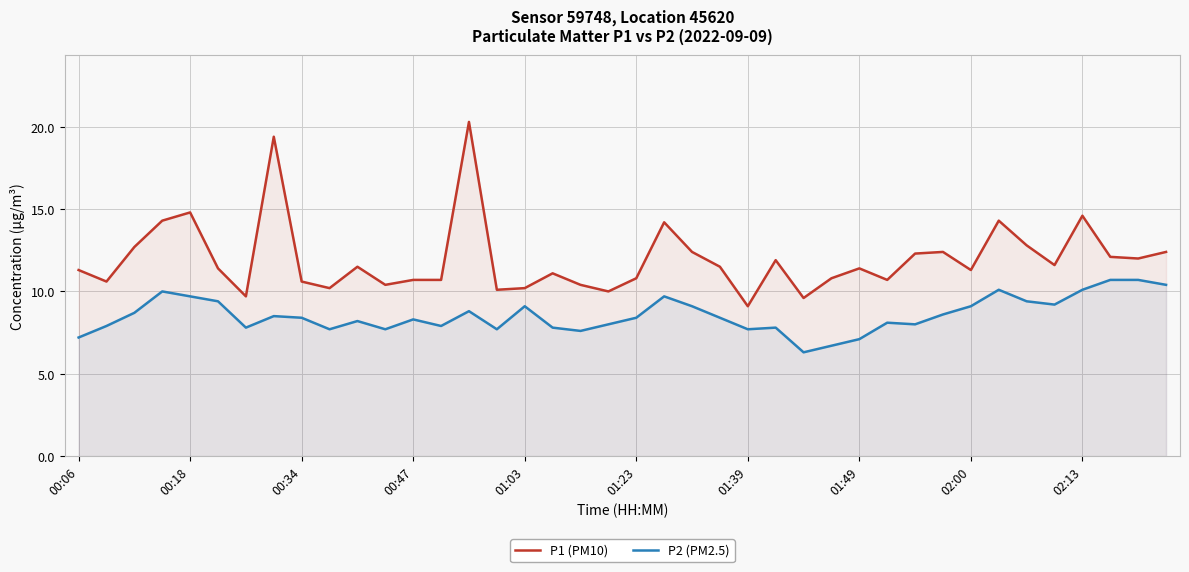

Is the value of P2 (PM2.5) at 00:06 greater than the value of P1 (PM10) at 02:13?

No